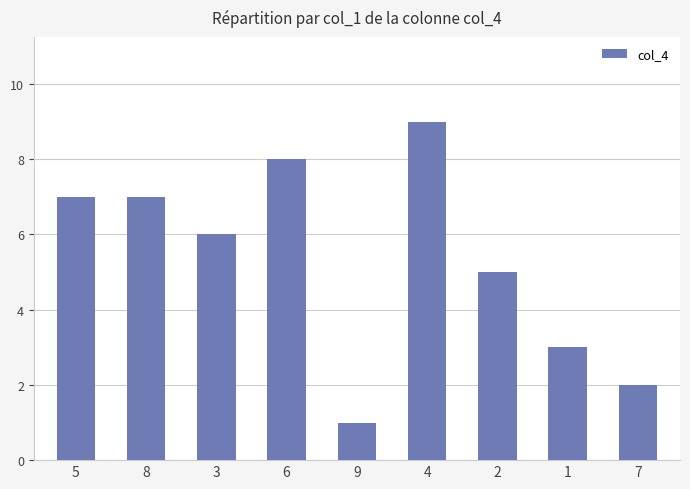

What is the label of the 4th bar from the right?

4